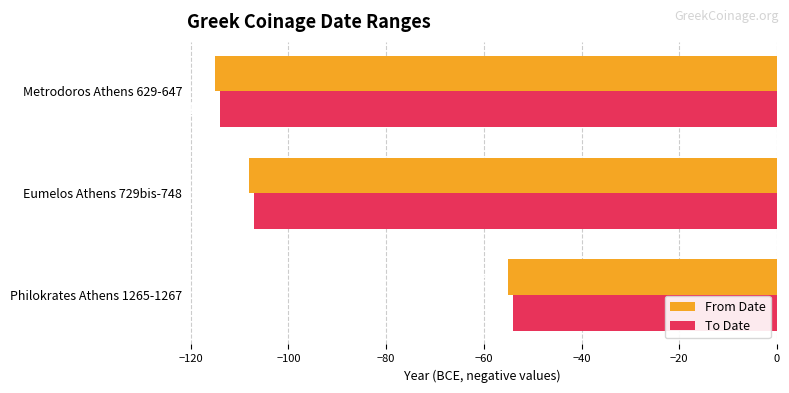

What is the sum of all To Date values?

-275